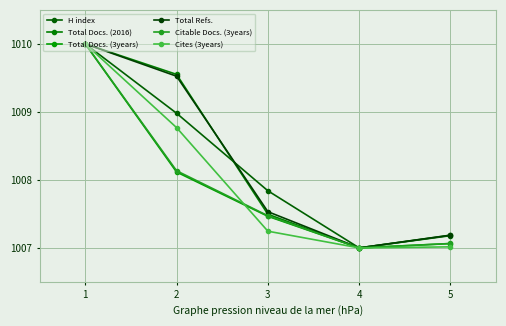

Between which two adjacent categories do Total Refs. and Total Docs. (2016) first intersect?

2 and 3